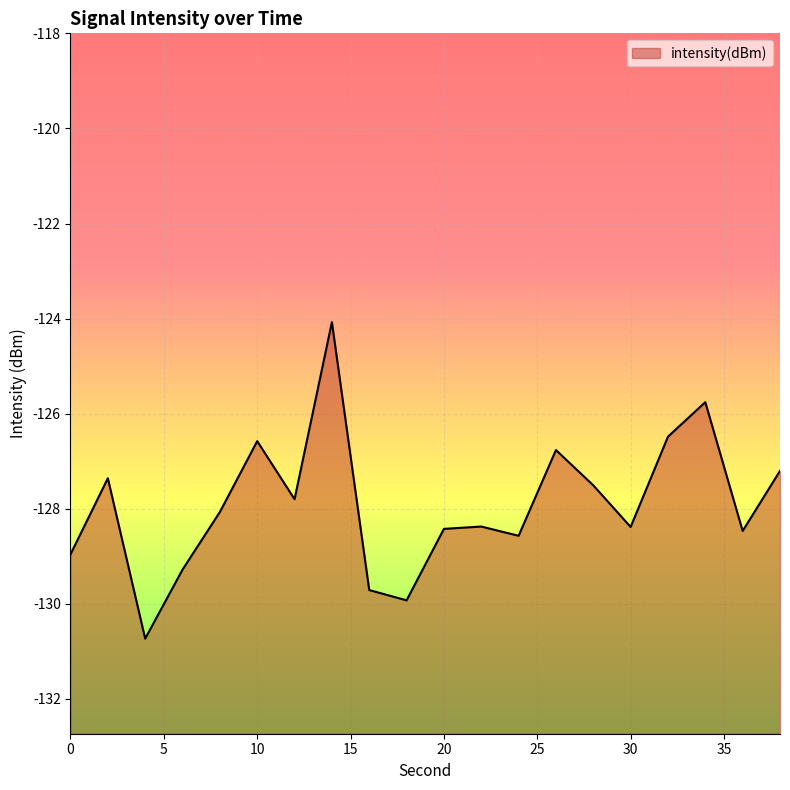

Where is the data nearest to the value -127?

38